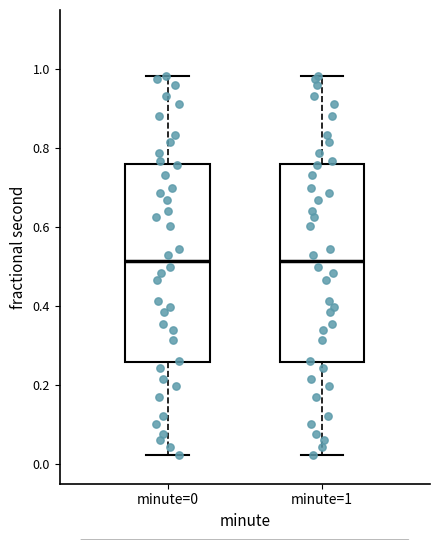

Reading left to right, read every box against the y-axis: the position of its median line, the range the box covers, and the ends of its whiskers. The values are not printed on the chart, so give them approximately, as read against the axis.

minute=0: median 0.52, box 0.26 to 0.76, whiskers 0.02 to 0.98
minute=1: median 0.52, box 0.26 to 0.76, whiskers 0.02 to 0.98